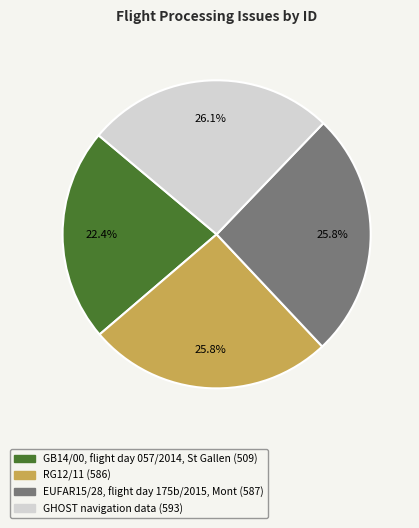

To the nearest percent, what percentage of the pie is GHOST navigation data?

26%